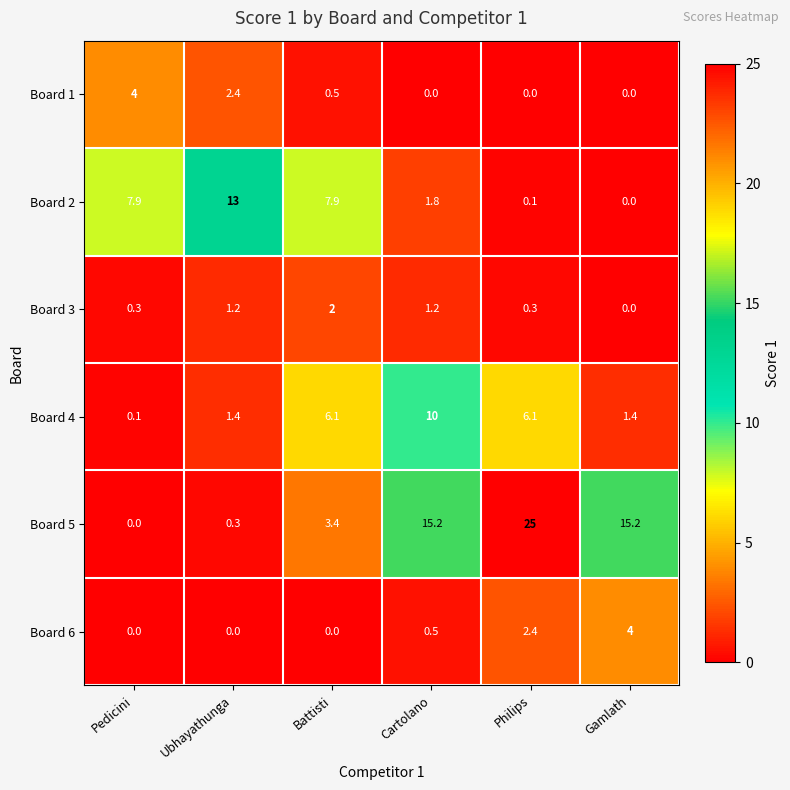

Where does the Board 3 series first go above 1?

Ubhayathunga